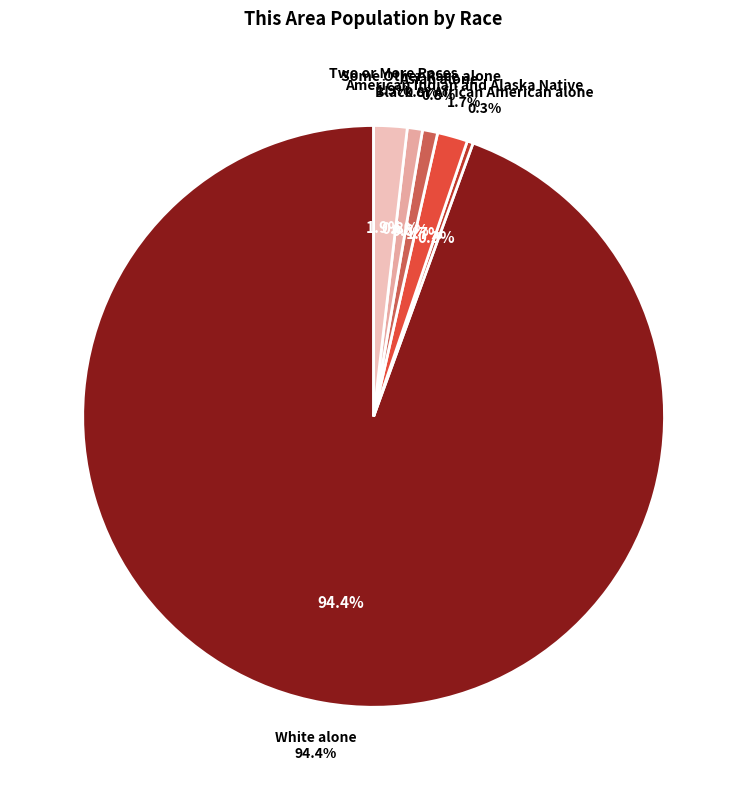

To the nearest percent, what is the combined percentage of Some Other Race alone and Two or More Races?

3%